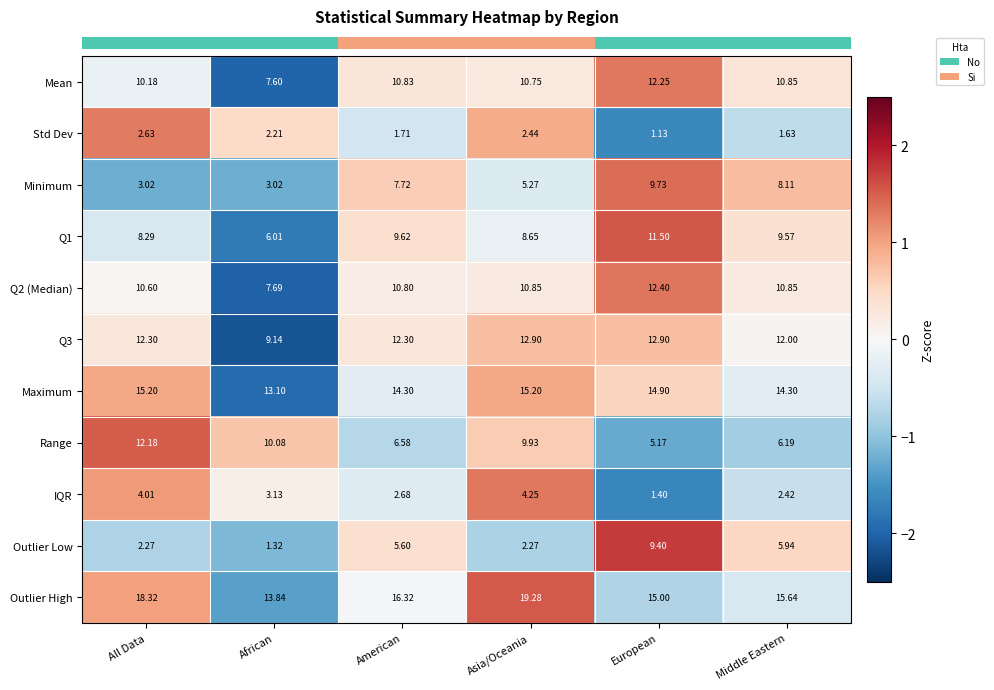

At which label does Q3 first exceed 12?

All Data